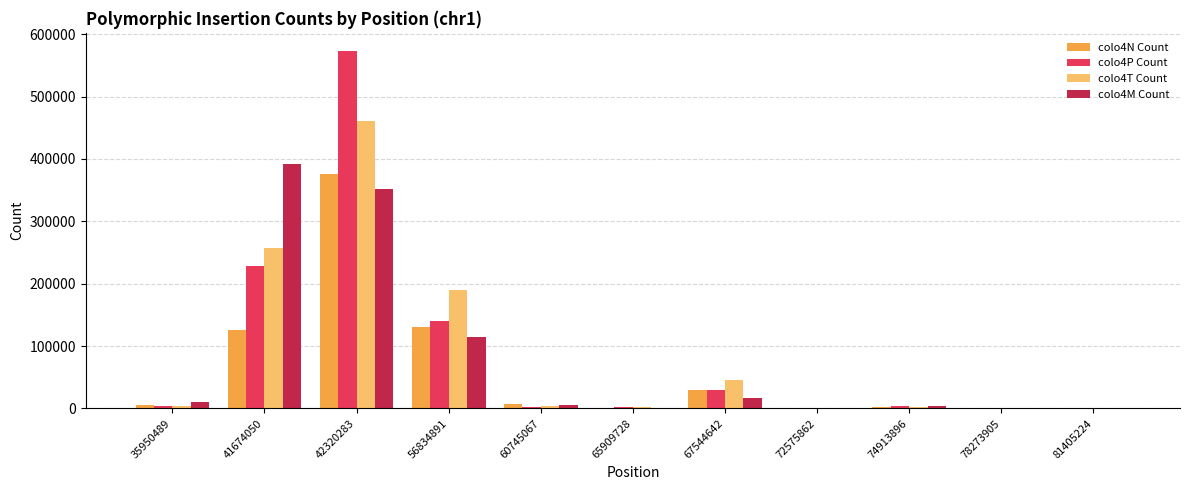

True or false: colo4P Count has a value of 140278 at 56834891.

True